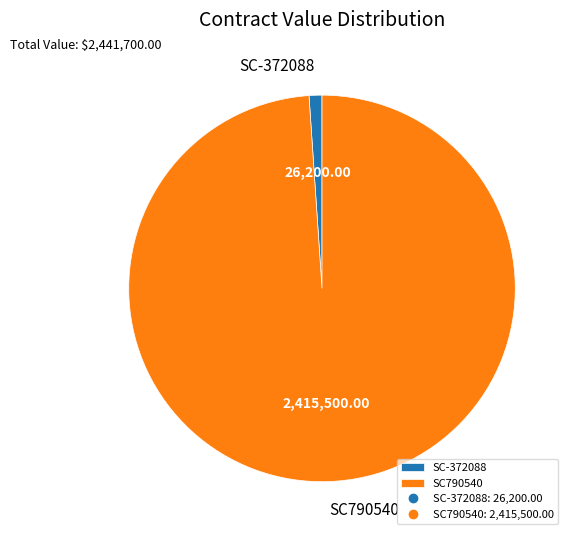

Which slice represents more than half of the pie?

SC790540